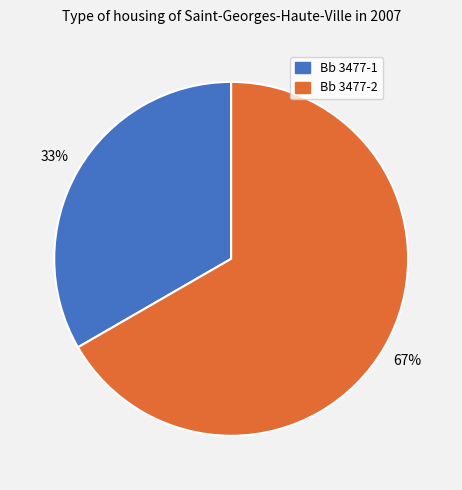

Count the number of slices in the pie.

2